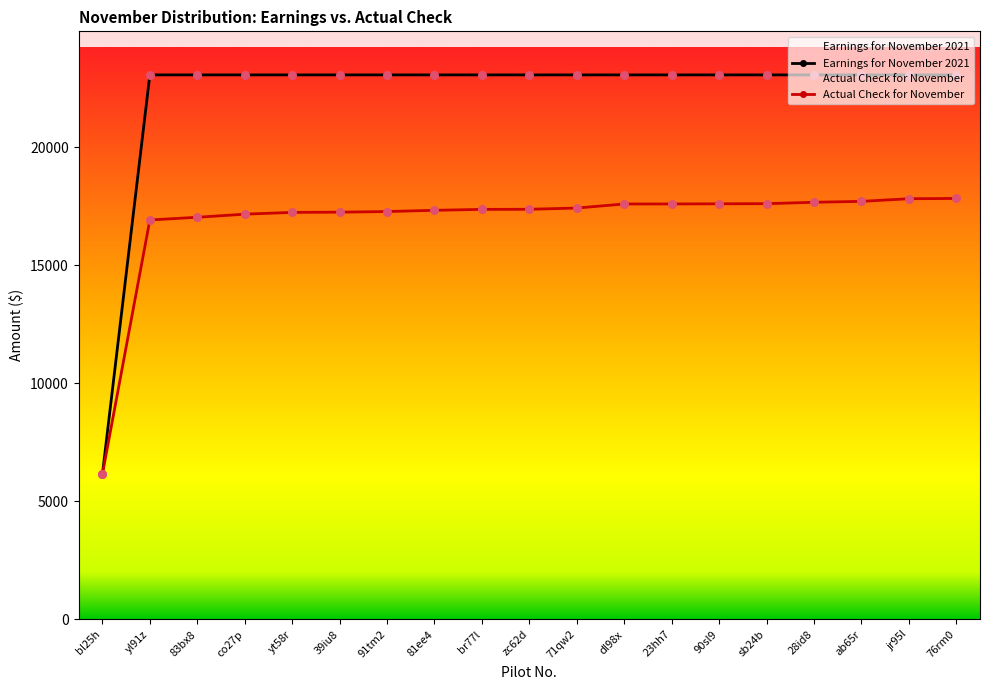

What are all the series names shown in the legend?

Earnings for November 2021, Actual Check for November